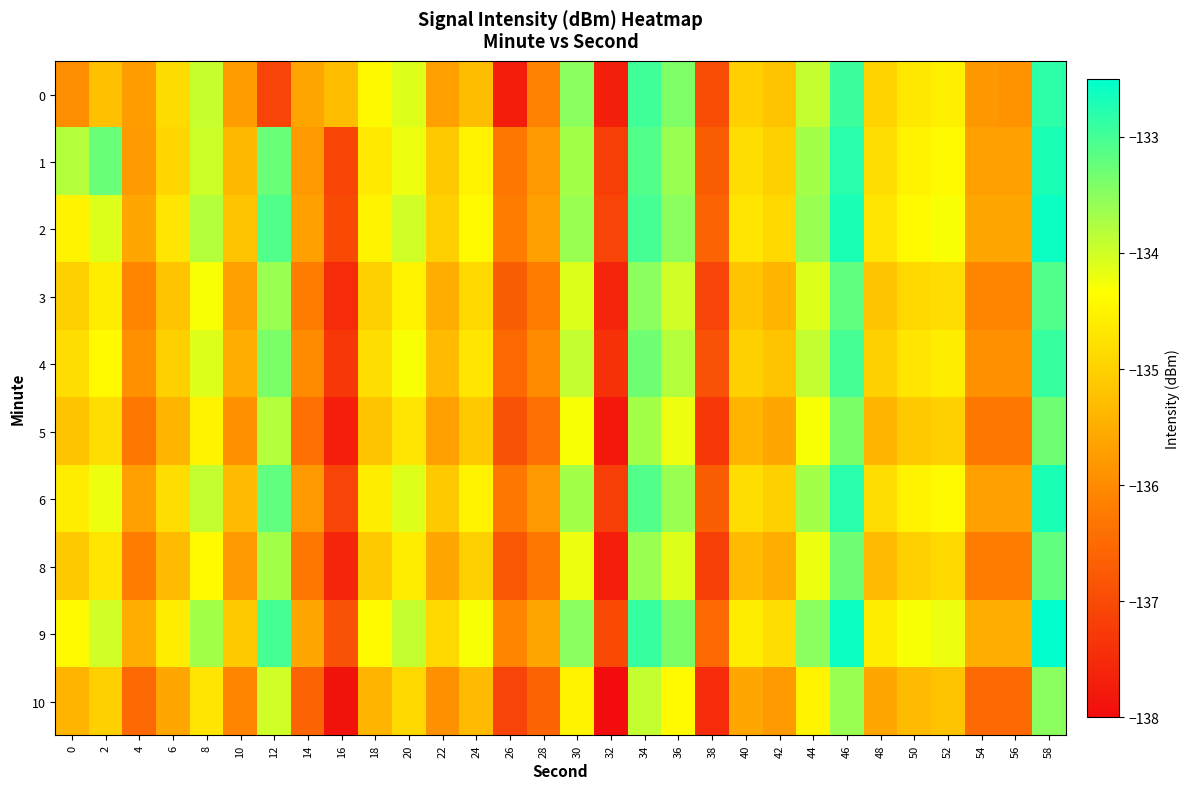

What is the spread (max minus min) of values at 6?

1.0